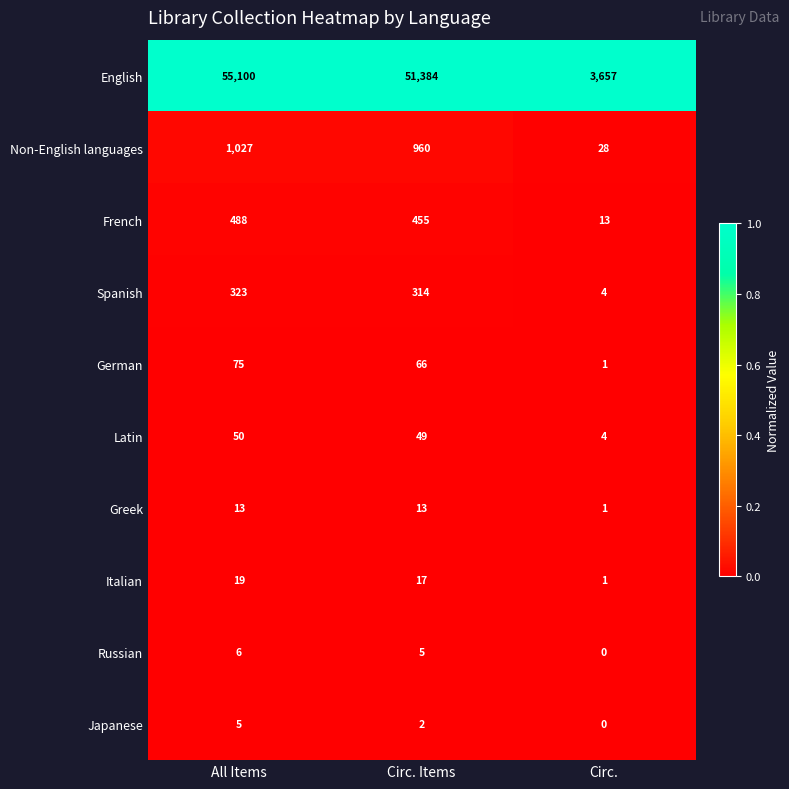

The French series shows 7 at Circ.. True or false?

False